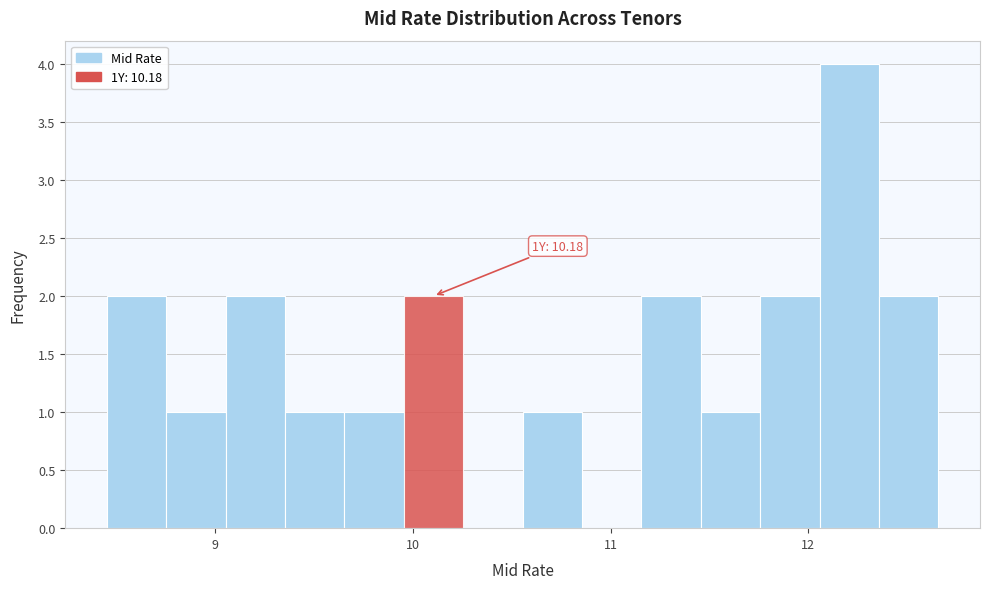

Around what value on the x-axis is the tallest bar? Give the approximate position of its centre, as read against the axis.

12.2